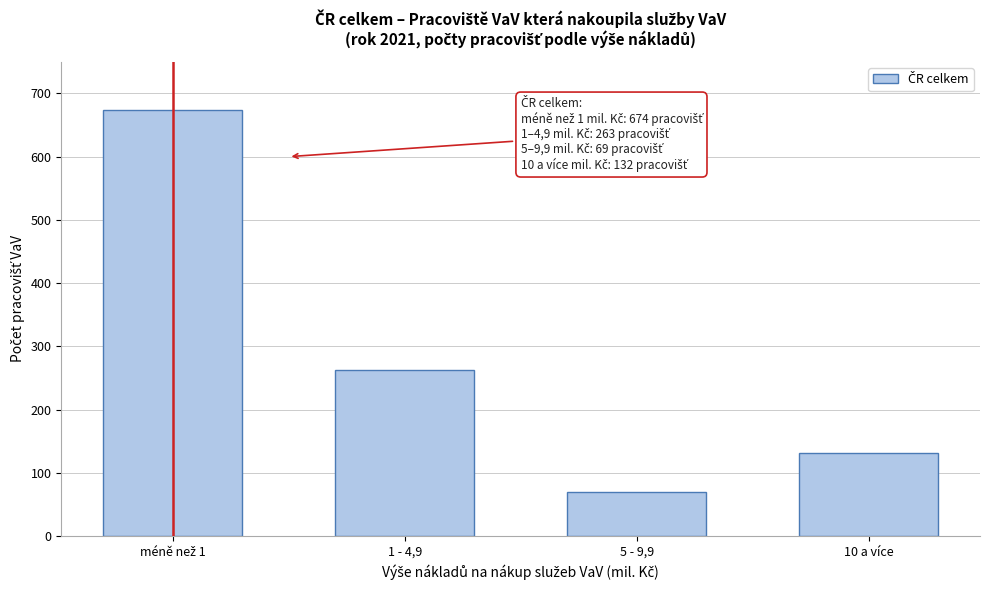

Reading left to right, list all the values displayed in this chart.

674	263	69	132